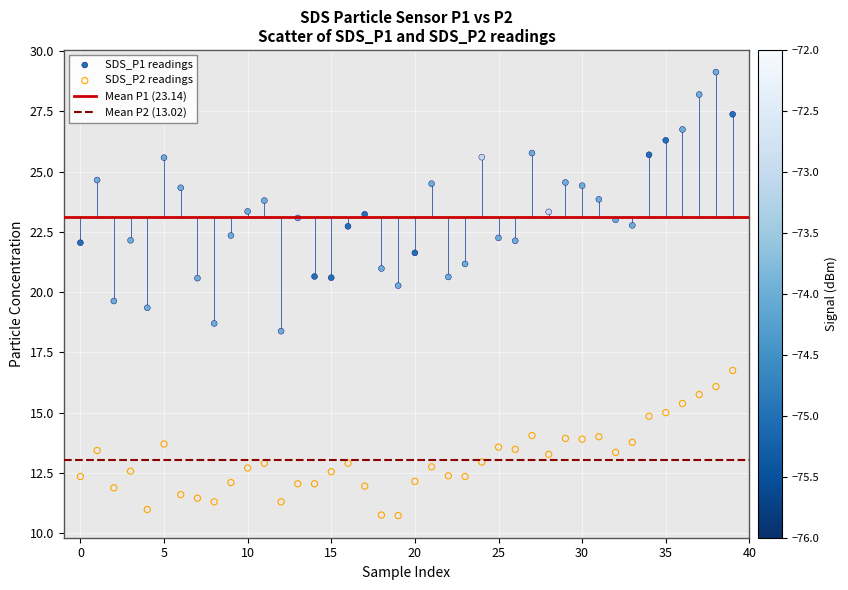

Which series contains the lowest Y value?

SDS_P2 readings